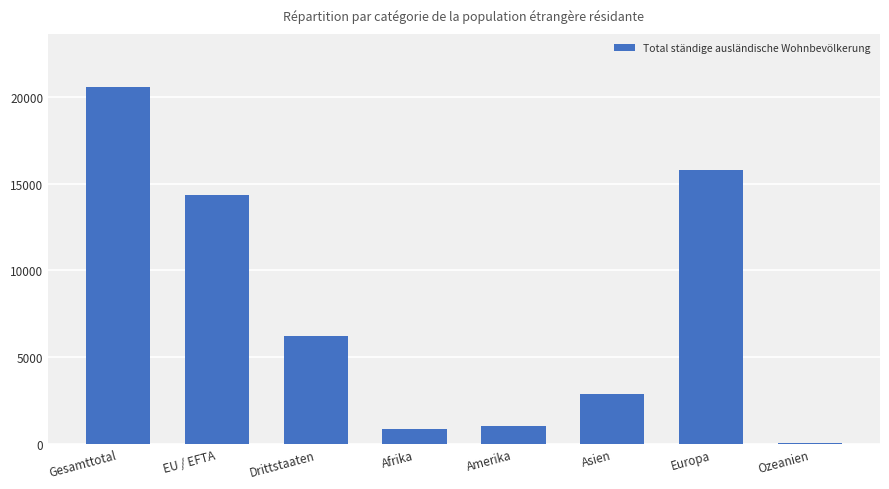

What is the maximum value shown in the chart?

20548